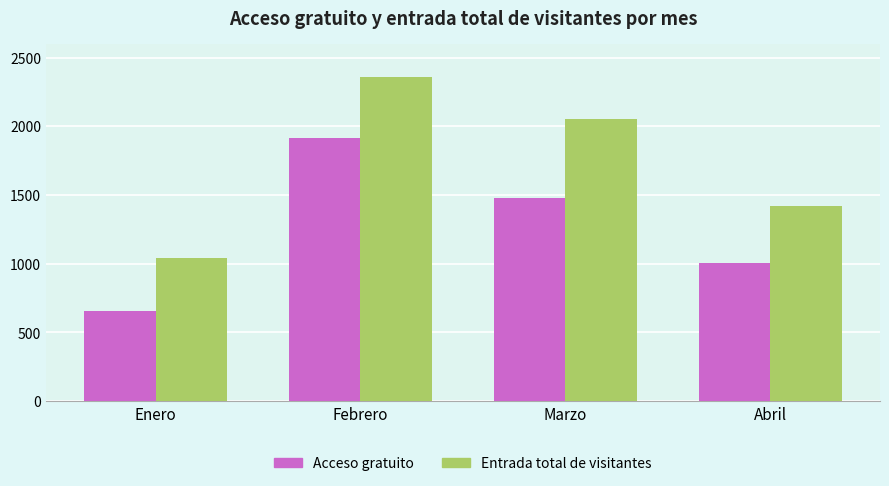

Which label corresponds to the smallest value in the chart?

Enero